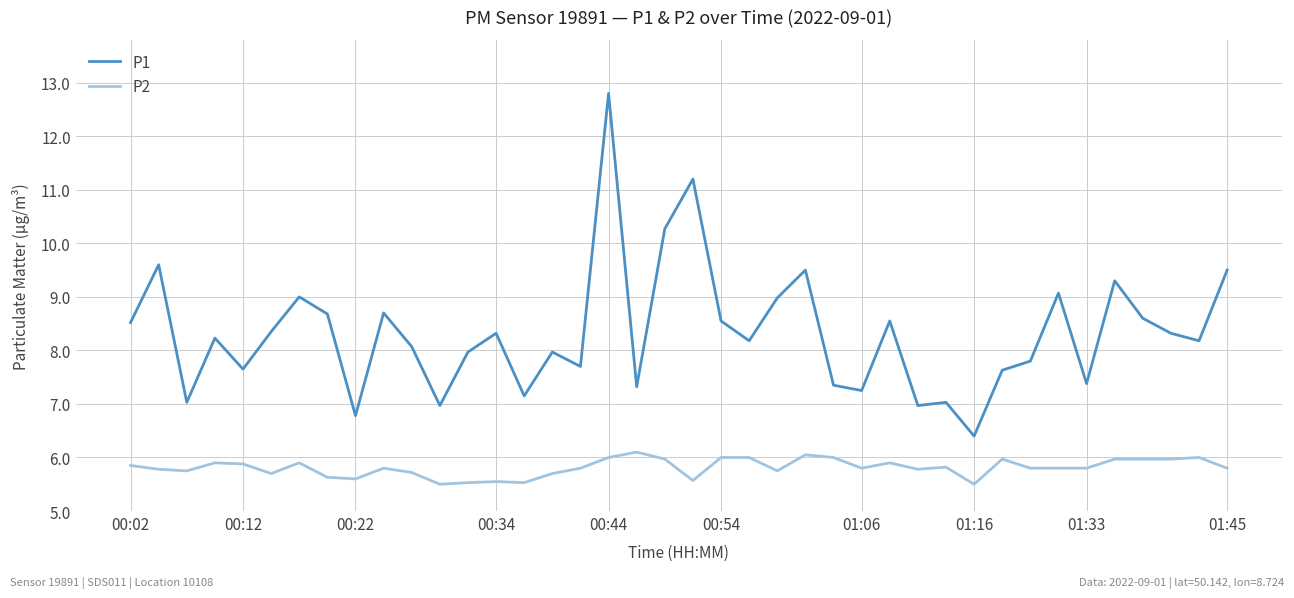

Which series has the widest spread of values?

P1